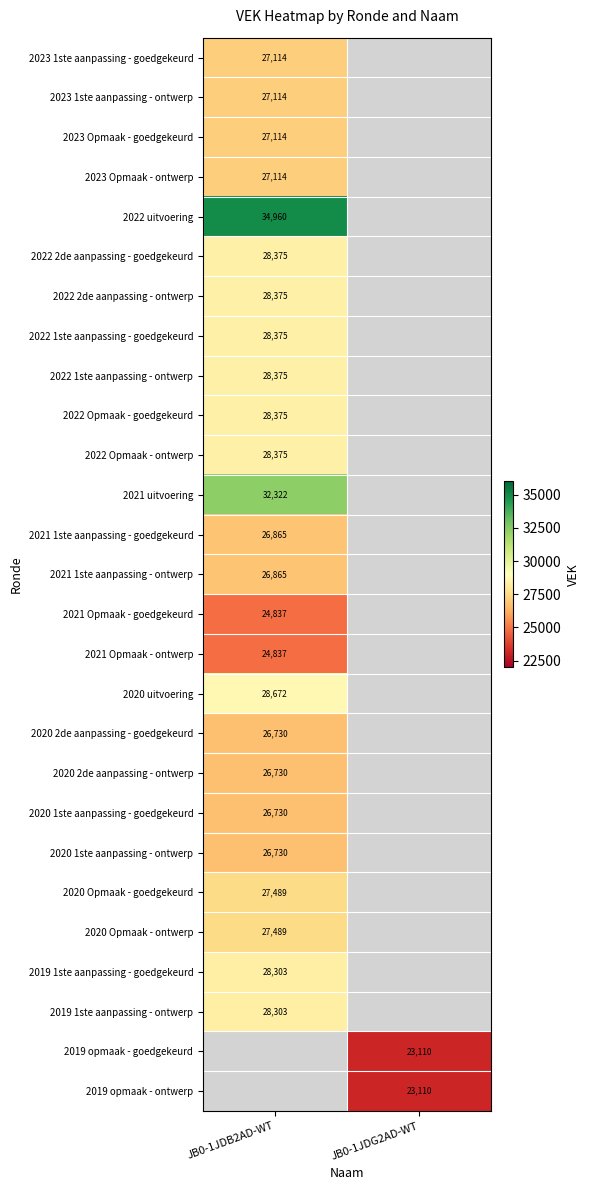

Is it true that 2021 1ste aanpassing - ontwerp equals 26865 at JB0-1JDB2AD-WT?

True